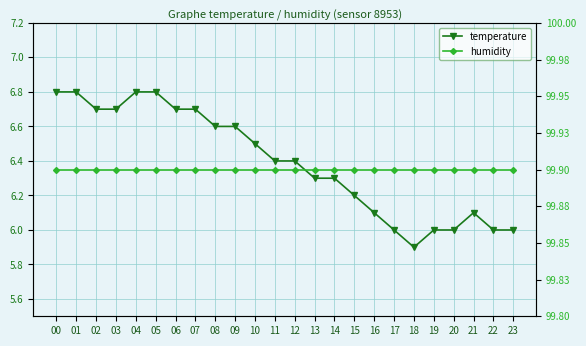

Is the value of temperature at 02 greater than the value of humidity at 01?

No